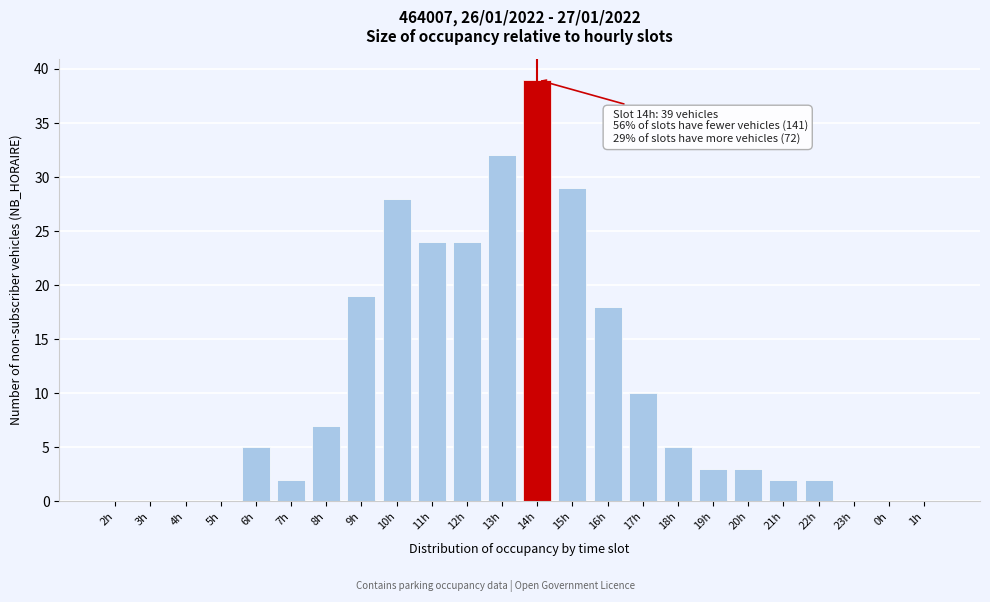

Reading left to right, what are all the values shown in this chart?

2h=0	3h=0	4h=0	5h=0	6h=5	7h=2	8h=7	9h=19	10h=28	11h=24	12h=24	13h=32	14h=39	15h=29	16h=18	17h=10	18h=5	19h=3	20h=3	21h=2	22h=2	23h=0	0h=0	1h=0